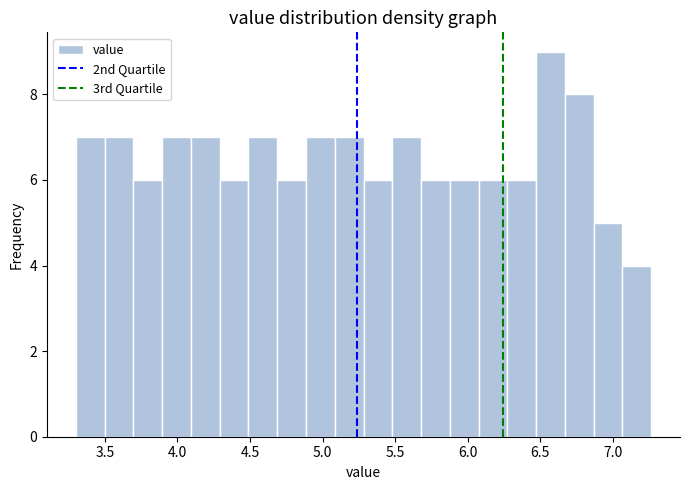

Read against the x-axis, roughly where is the centre of the tallest bar?

6.55